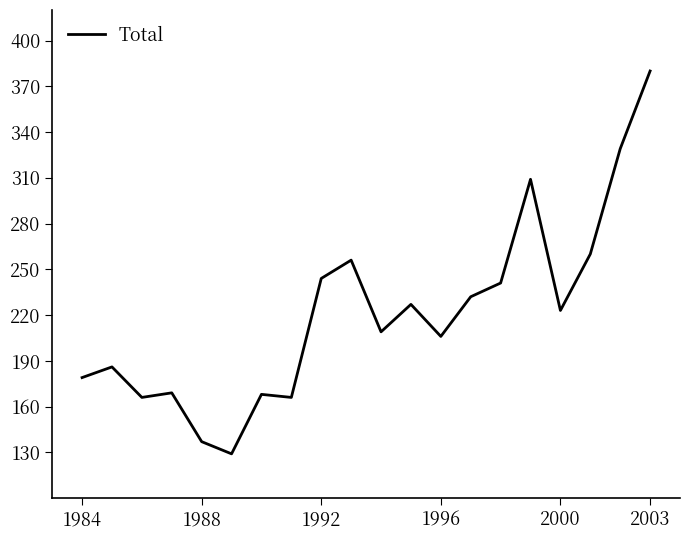

Is this an area chart (filled region under the line)?

No